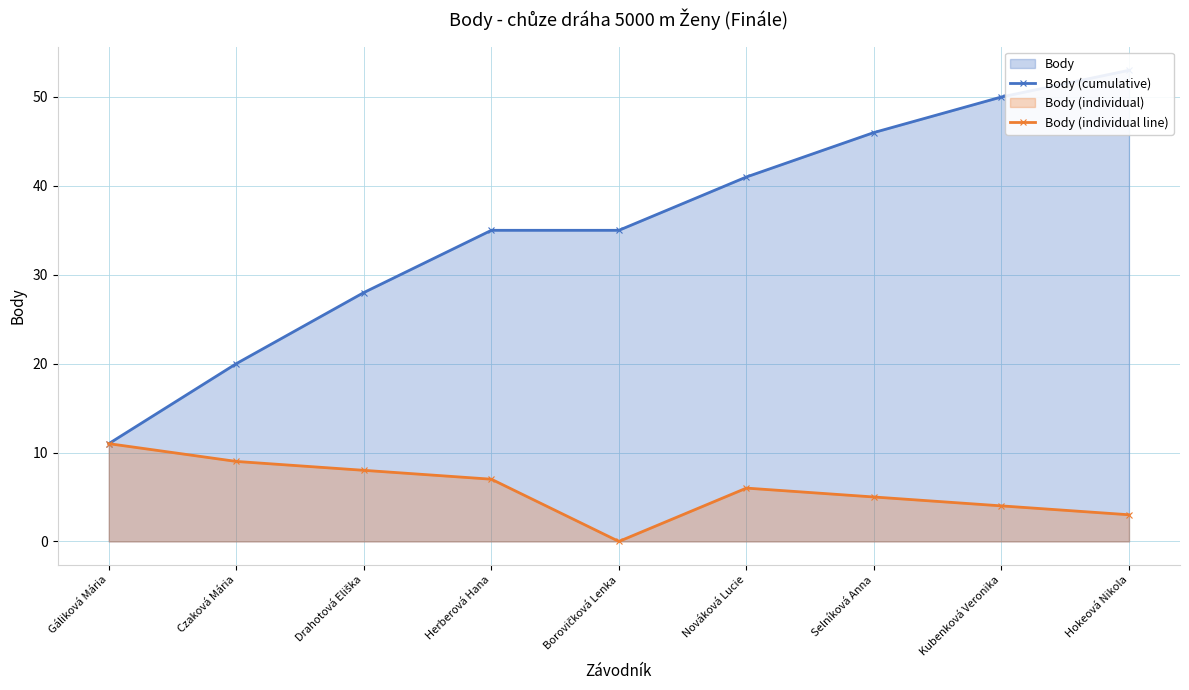

How many lines are shown in the chart?

2